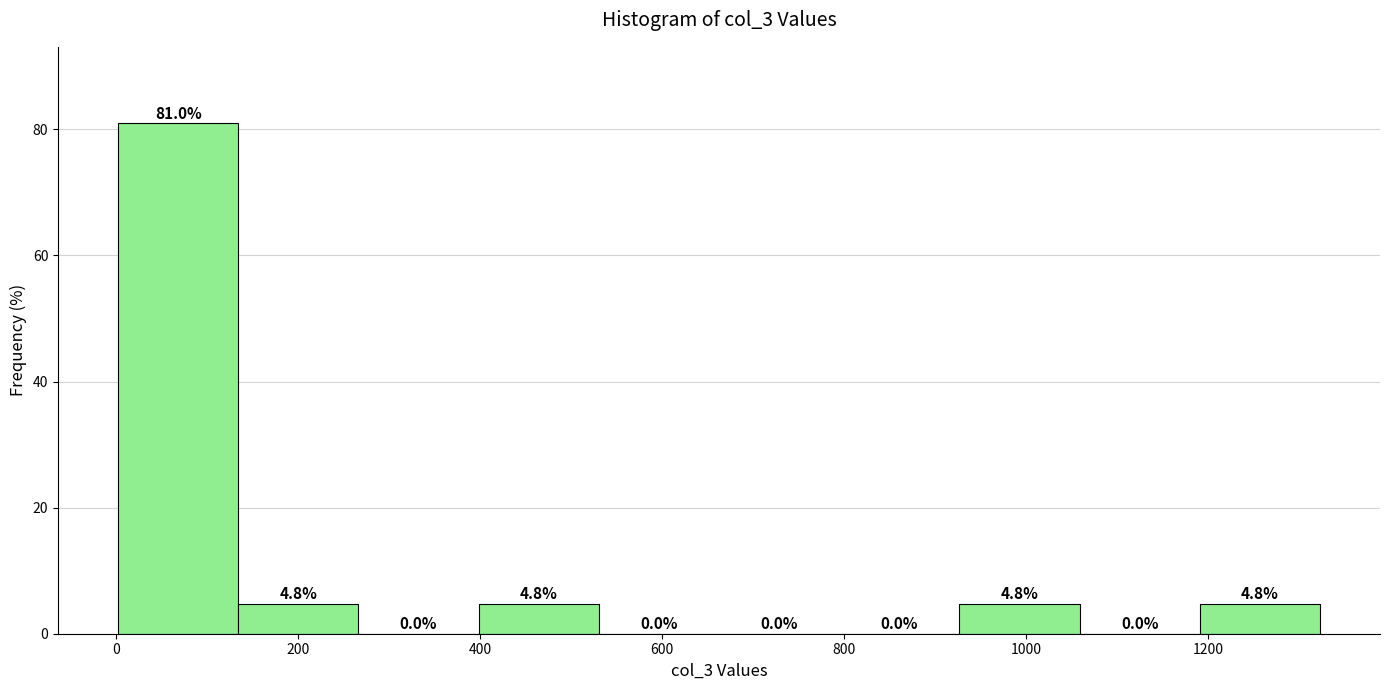

Which range on the x-axis has the tallest bar?

0 to 140